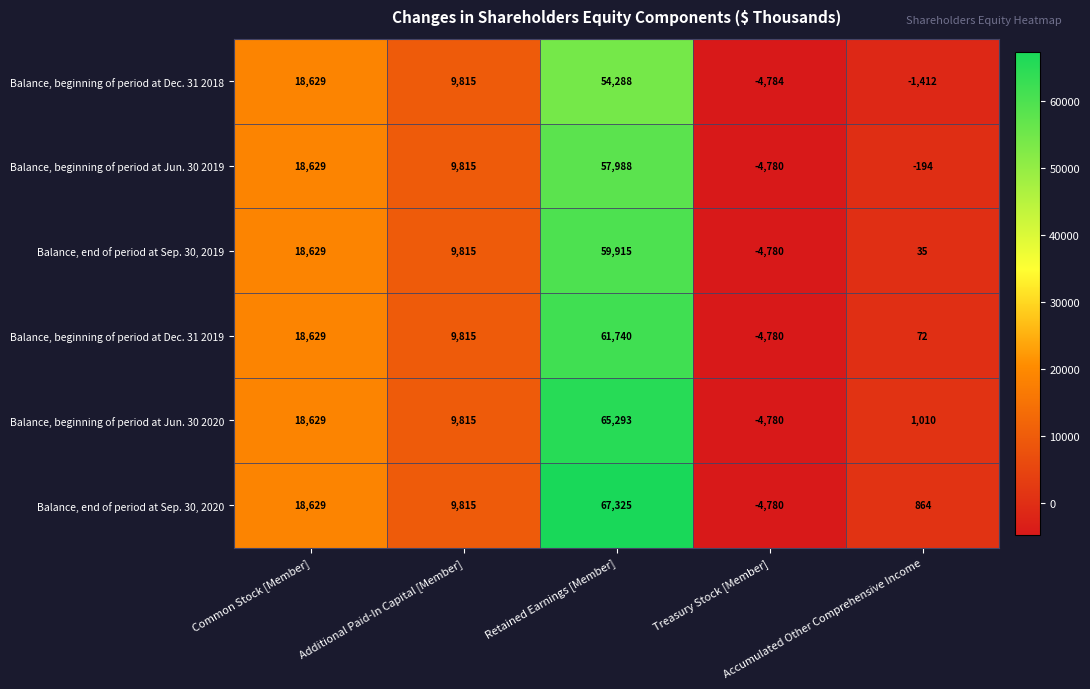

What is the average value of the Balance, beginning of period at Dec. 31 2019 series?

17095